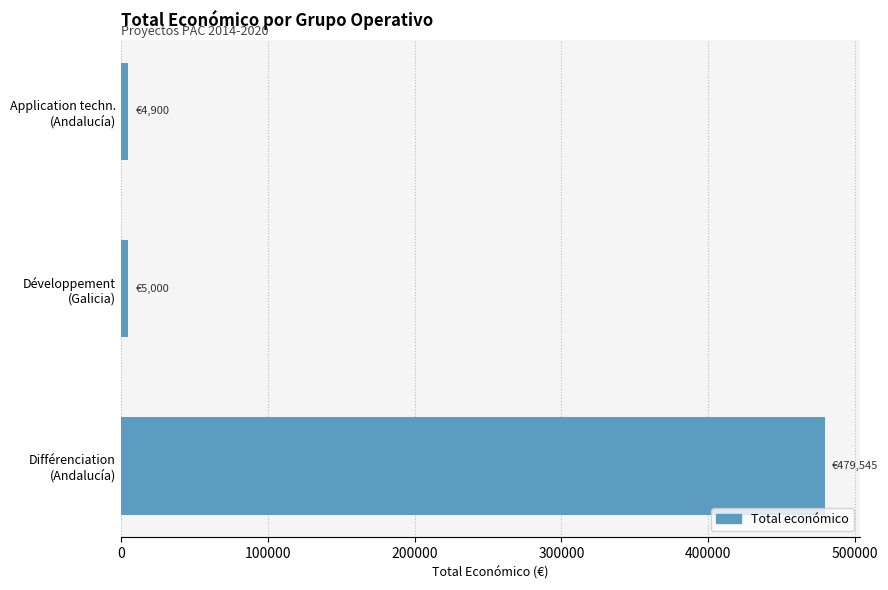

What is the difference between the maximum and minimum values?

474645